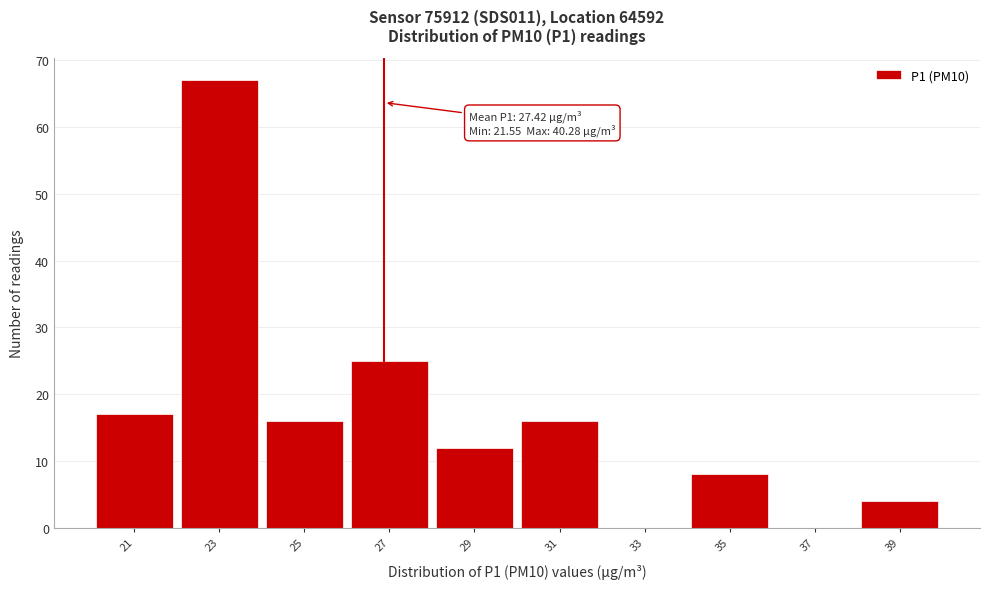

Reading right to left, transcribe all the data shown in this chart.

39=4	37=0	35=8	33=0	31=16	29=12	27=25	25=16	23=67	21=17